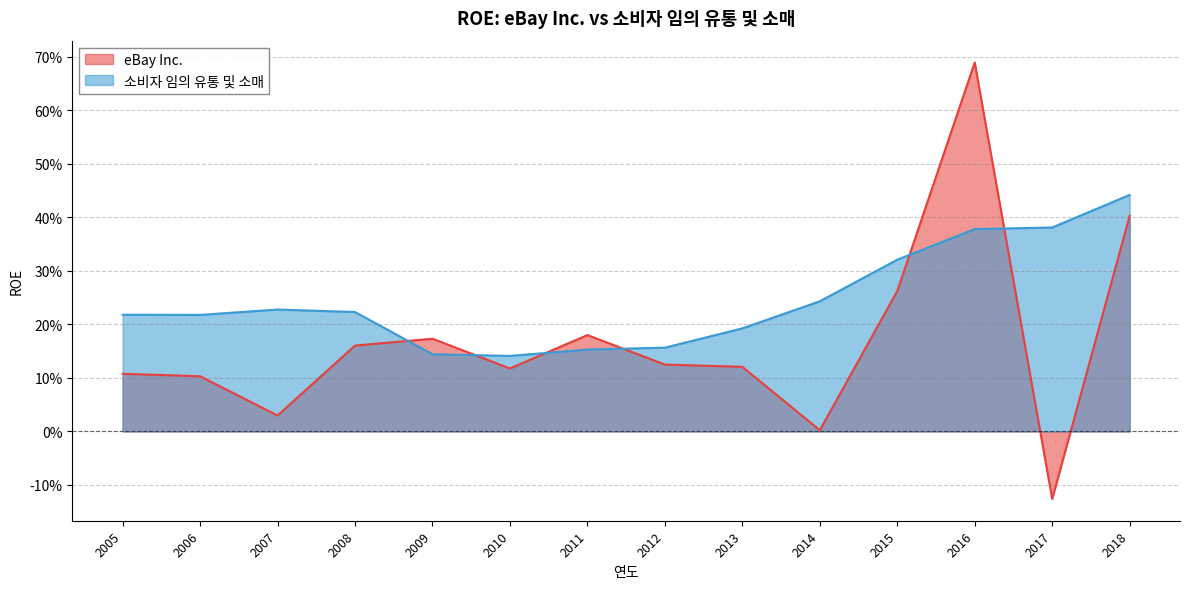

What is the sum of all 소비자 임의 유통 및 소매 values?

3.4